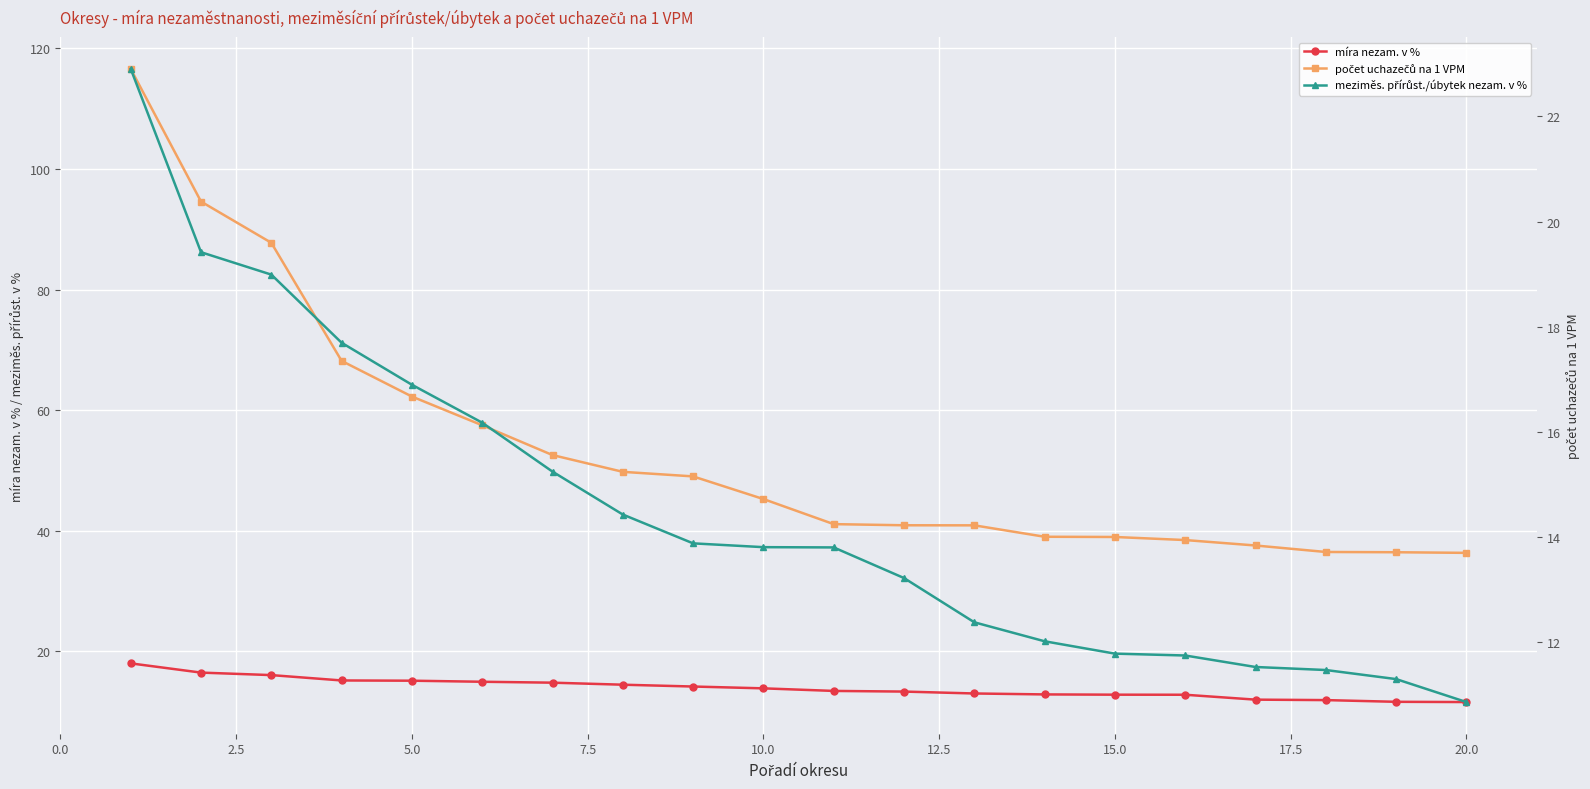

How many lines are shown in the chart?

3